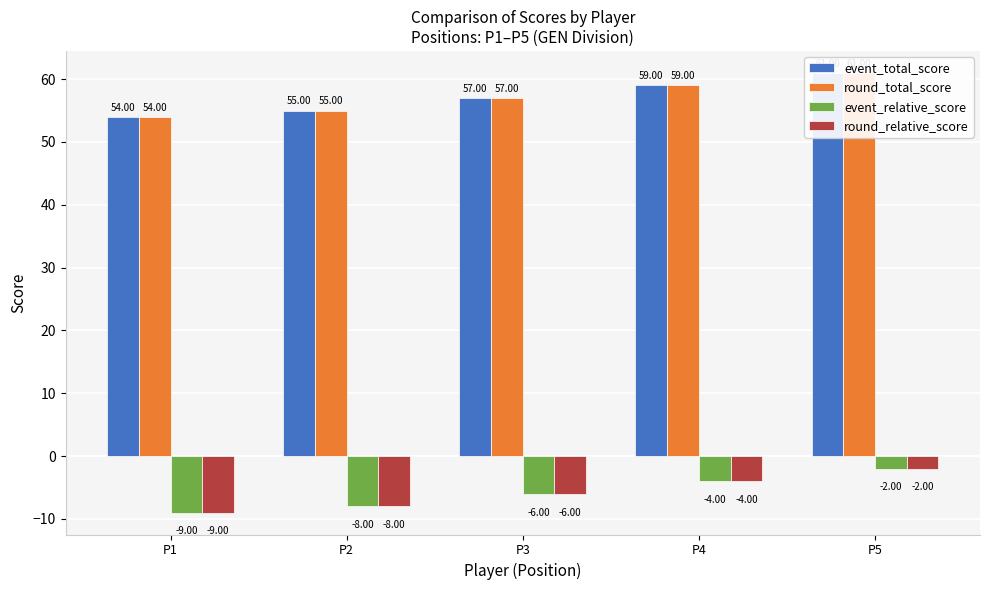

True or false: event_total_score has a value of 61 at P5.

True